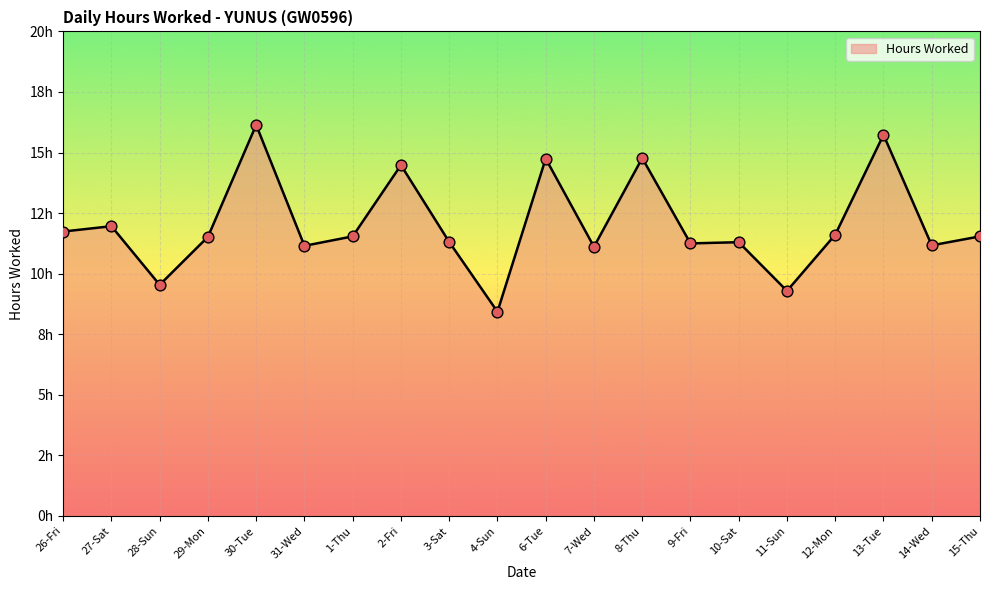

What is the change in value from 29-Mon to 11-Sun?

-2.2